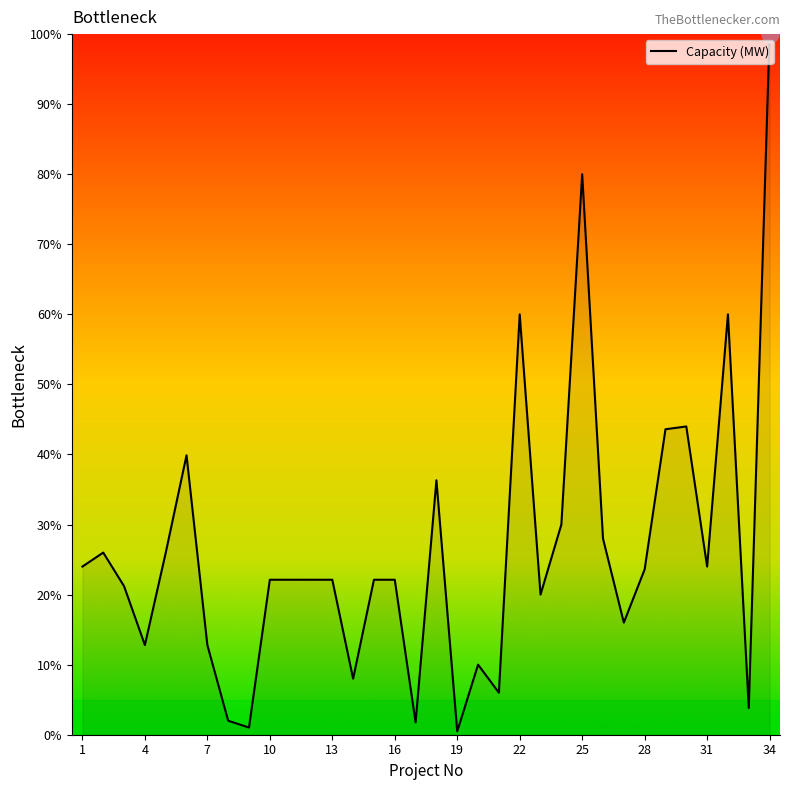

What is the difference between the maximum and minimum values?

99.5